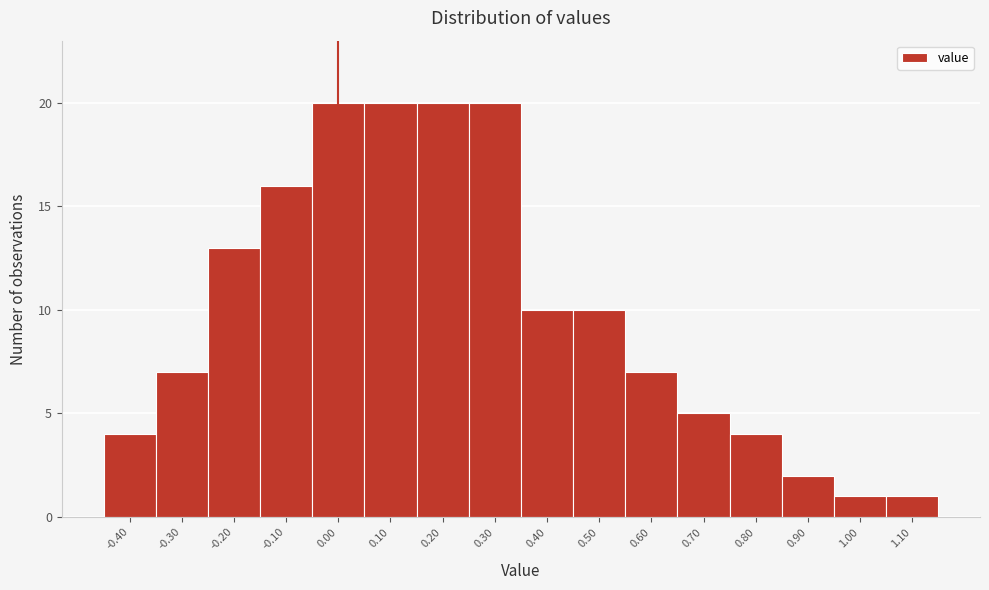

What is the height of the bar covering 0.45 to 0.55 on the x-axis? The values are not printed on the chart, so give them approximately, as read against the axis.

10